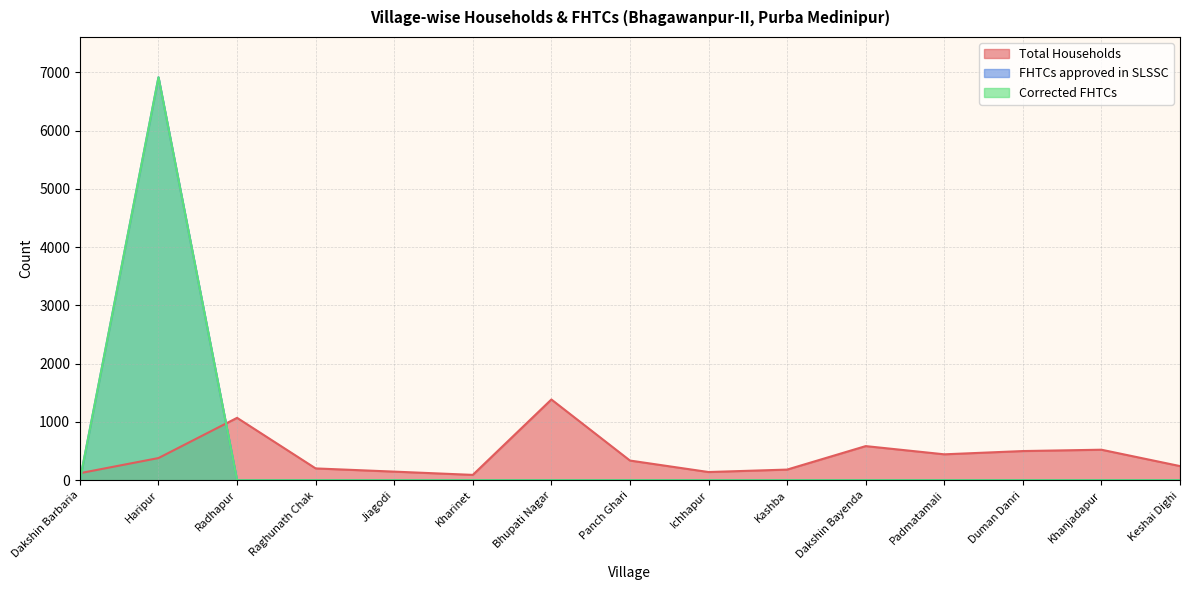

Reading left to right, extract all data points from this chart.

Total Households: Dakshin Barbaria=120	Haripur=380	Radhapur=1070	Raghunath Chak=202	Jiagodi=147	Kharinet=91	Bhupati Nagar=1385	Panch Ghari=337	Ichhapur=140	Kashba=182	Dakshin Bayenda=585	Padmatamali=444	Duman Danri=500	Khanjadapur=523	Keshai Dighi=242
FHTCs approved in SLSSC: Dakshin Barbaria=0	Haripur=6915	Radhapur=0	Raghunath Chak=0	Jiagodi=0	Kharinet=0	Bhupati Nagar=0	Panch Ghari=0	Ichhapur=0	Kashba=0	Dakshin Bayenda=0	Padmatamali=0	Duman Danri=0	Khanjadapur=0	Keshai Dighi=0
Corrected FHTCs: Dakshin Barbaria=0	Haripur=6915	Radhapur=0	Raghunath Chak=0	Jiagodi=0	Kharinet=0	Bhupati Nagar=0	Panch Ghari=0	Ichhapur=0	Kashba=0	Dakshin Bayenda=0	Padmatamali=0	Duman Danri=0	Khanjadapur=0	Keshai Dighi=0